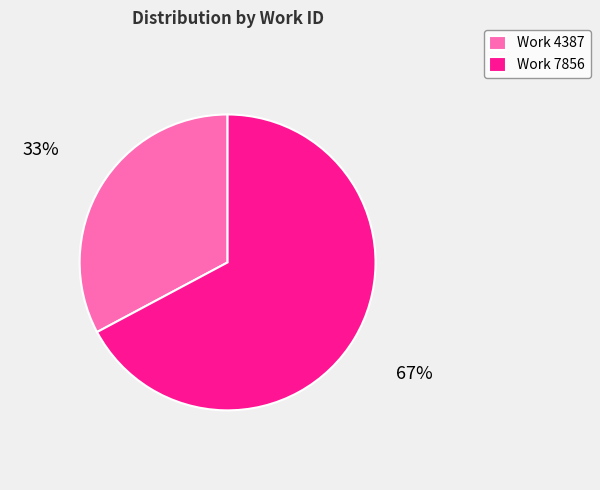

Is the sum of Work 7856 and Work 4387 greater than half?

Yes